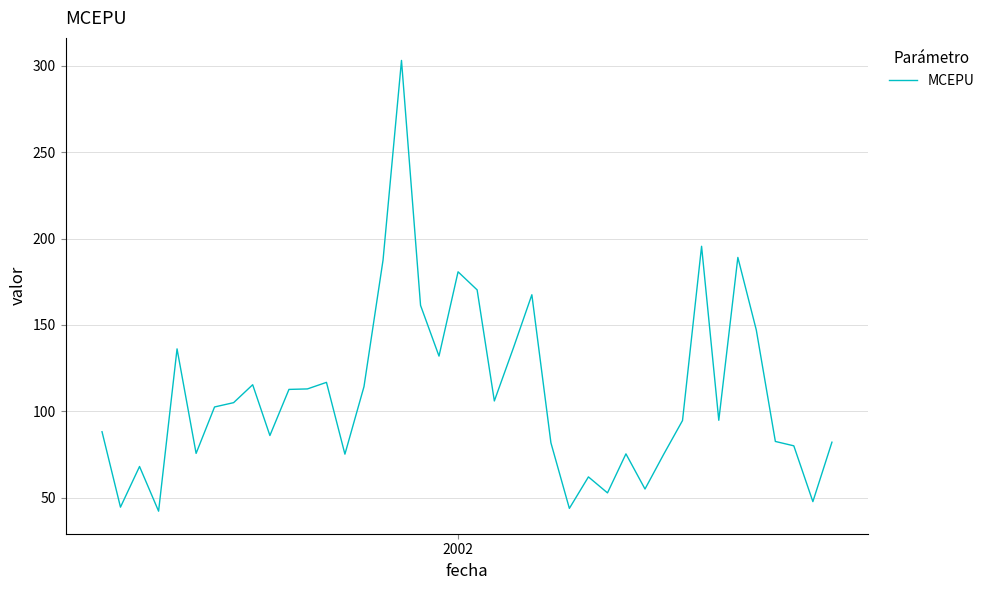

What is the maximum value shown in the chart?

303.1